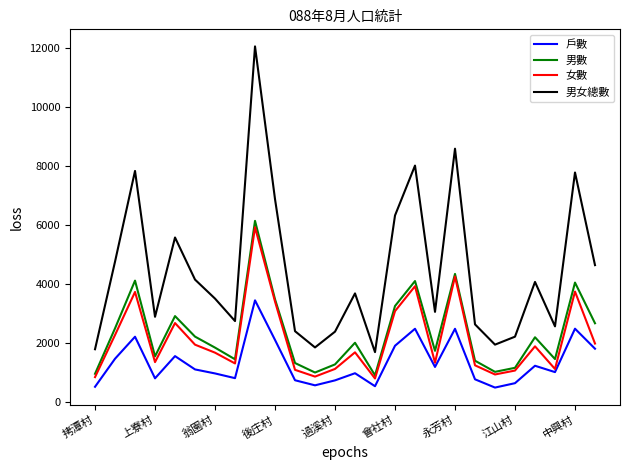

What is the difference between the second highest and minimum values in the 男數 series?

3437